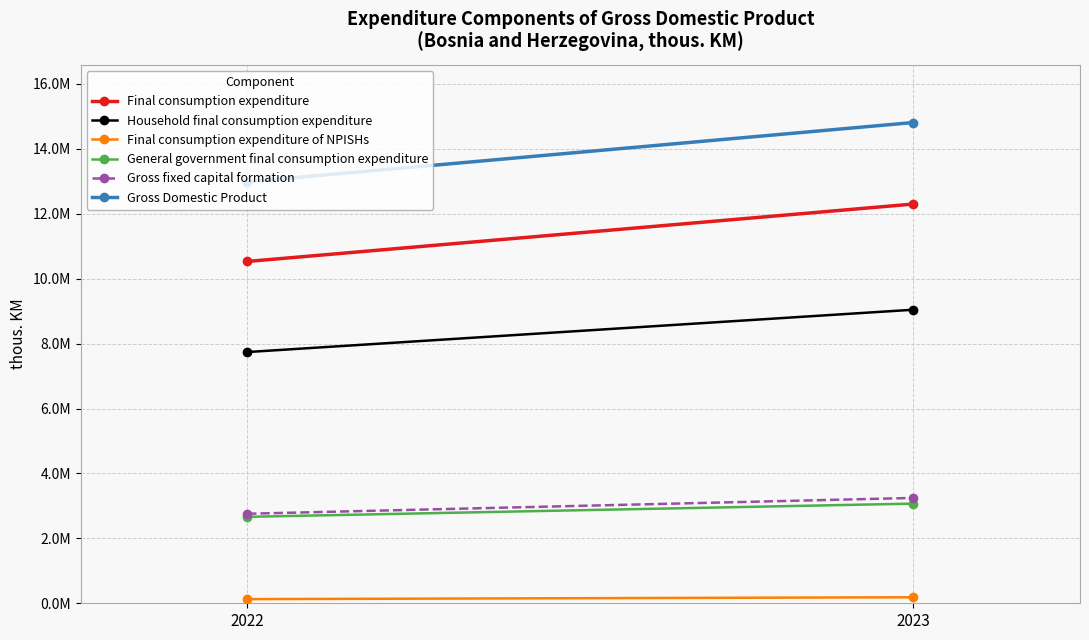

What is the average value of the Gross Domestic Product series?

13897756